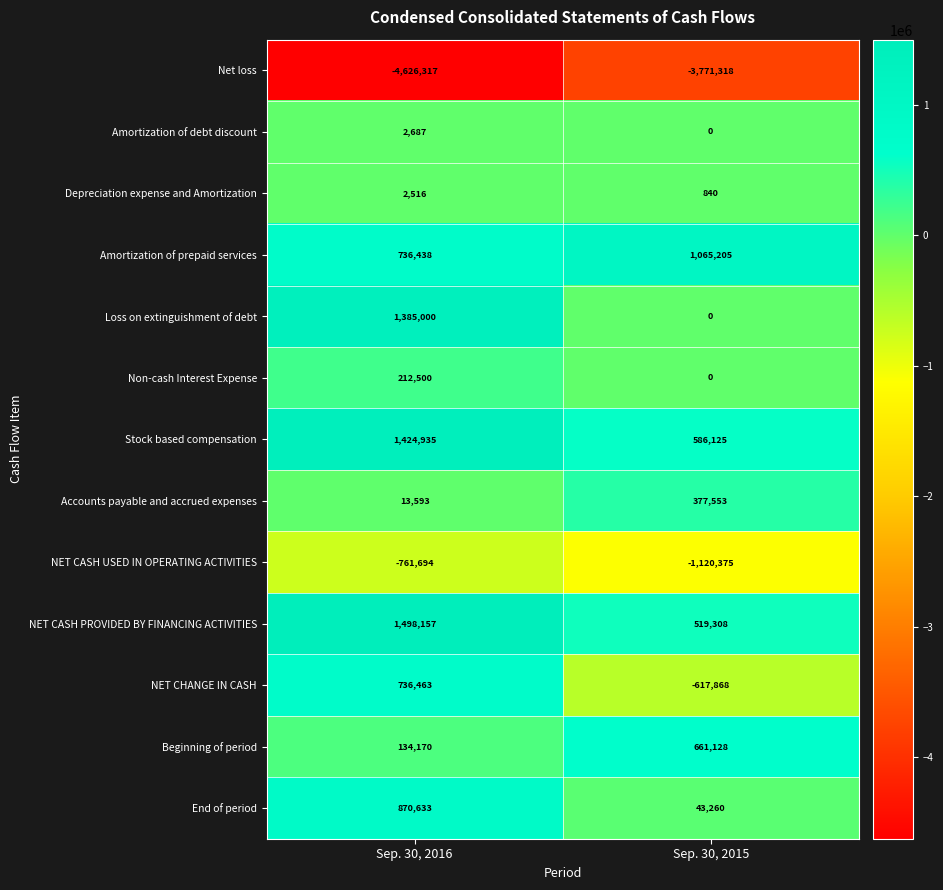

What is the spread (max minus min) of values at Sep. 30, 2015?

4836523